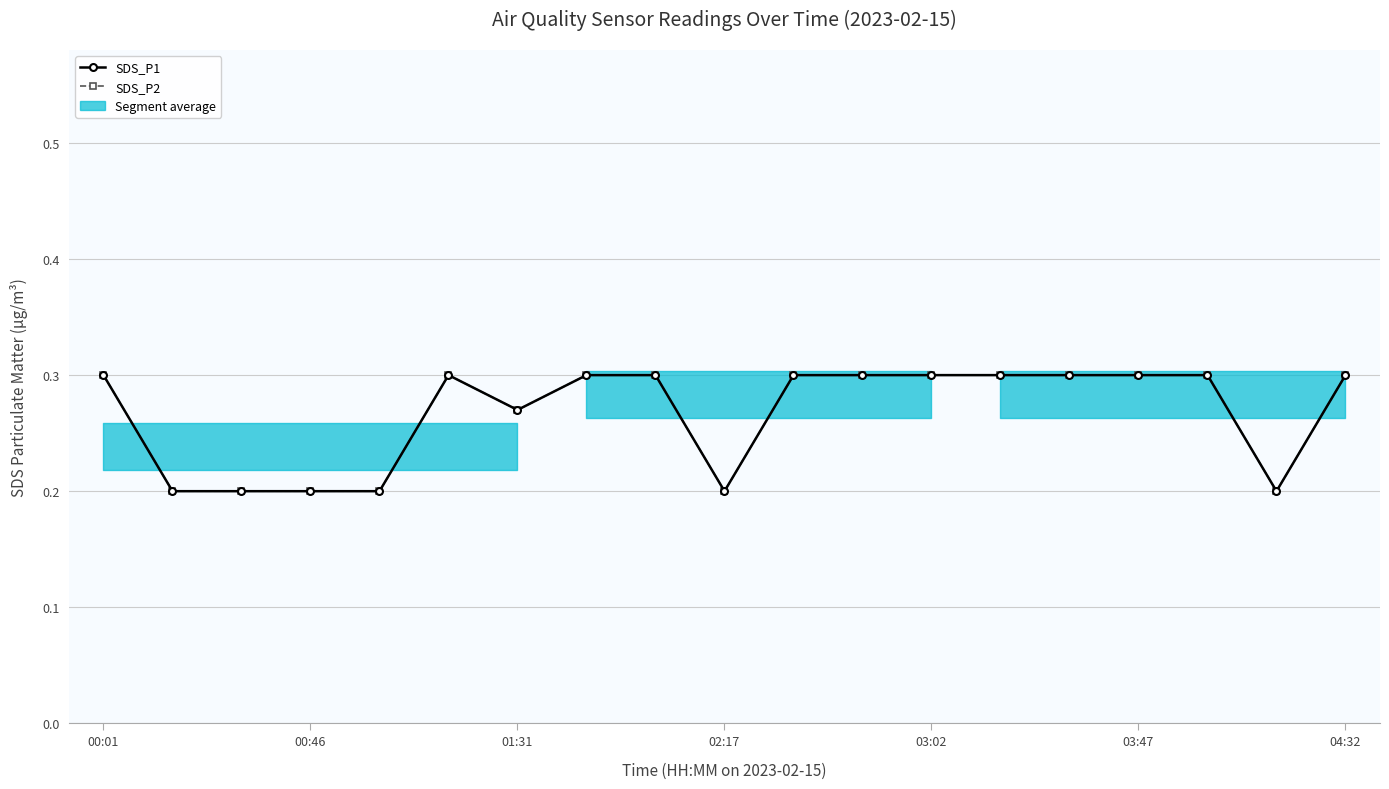

What is the value of the SDS_P2 point at the 1st from the left?

0.3